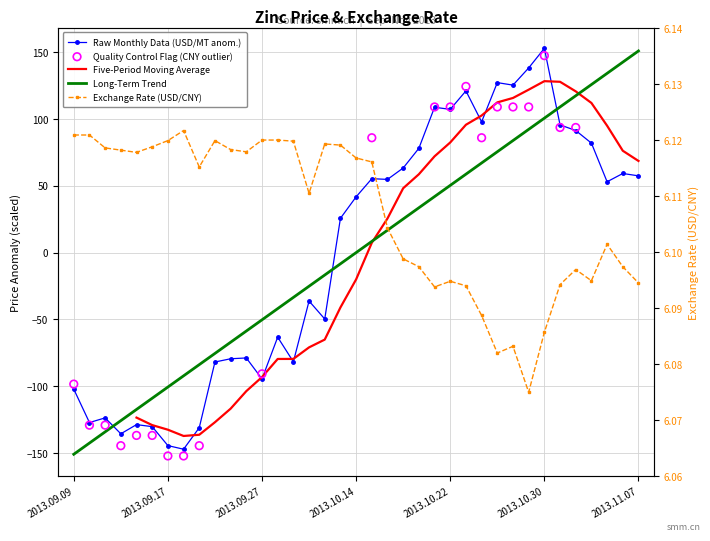

What is the total value across all series at 2013.10.30?

158.9